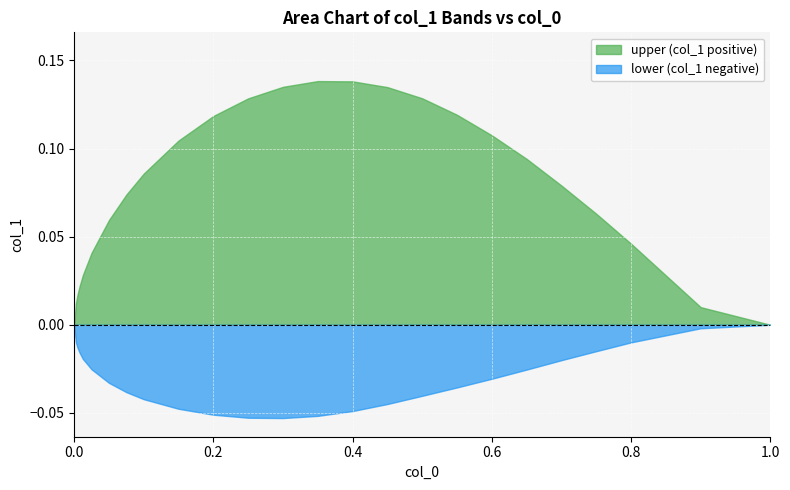

True or false: upper and lower intersect in this chart.

False